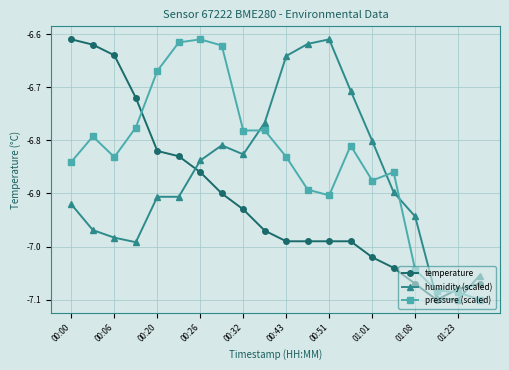

Which series has the largest total across all categories?

pressure (scaled)